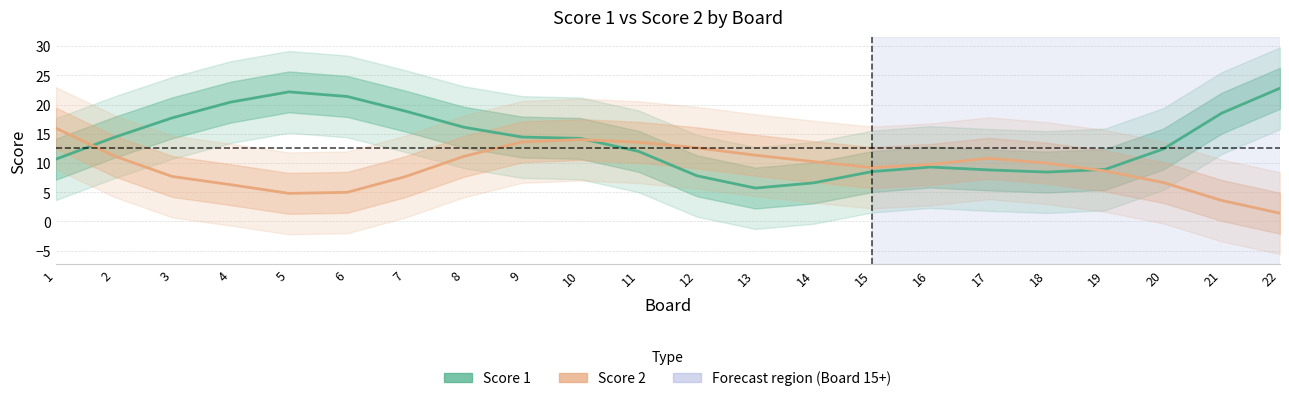

In Score 1, how many points are higher than both neighbors (excluding endpoints)?

2